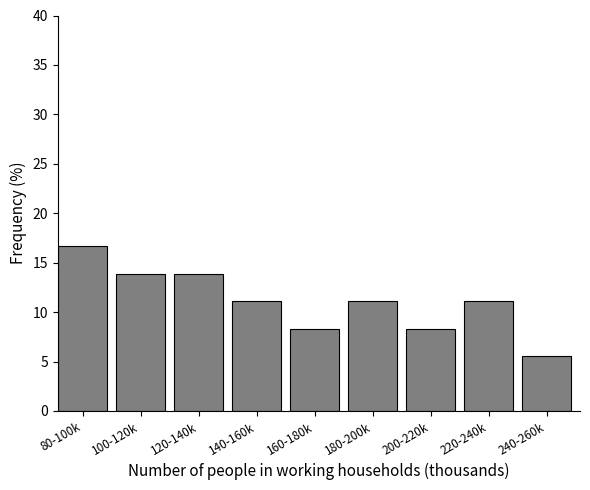

Reading left to right, list all the values displayed in this chart.

16.7	13.9	13.9	11.1	8.3	11.1	8.3	11.1	5.6